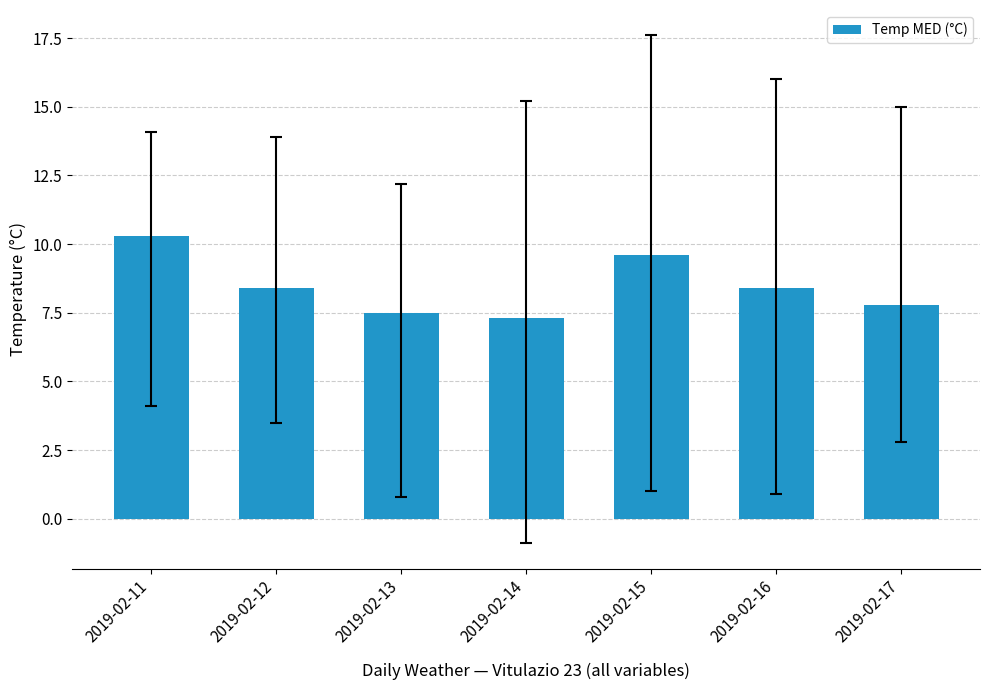

What is the change in value from 2019-02-11 to 2019-02-15?

-0.7